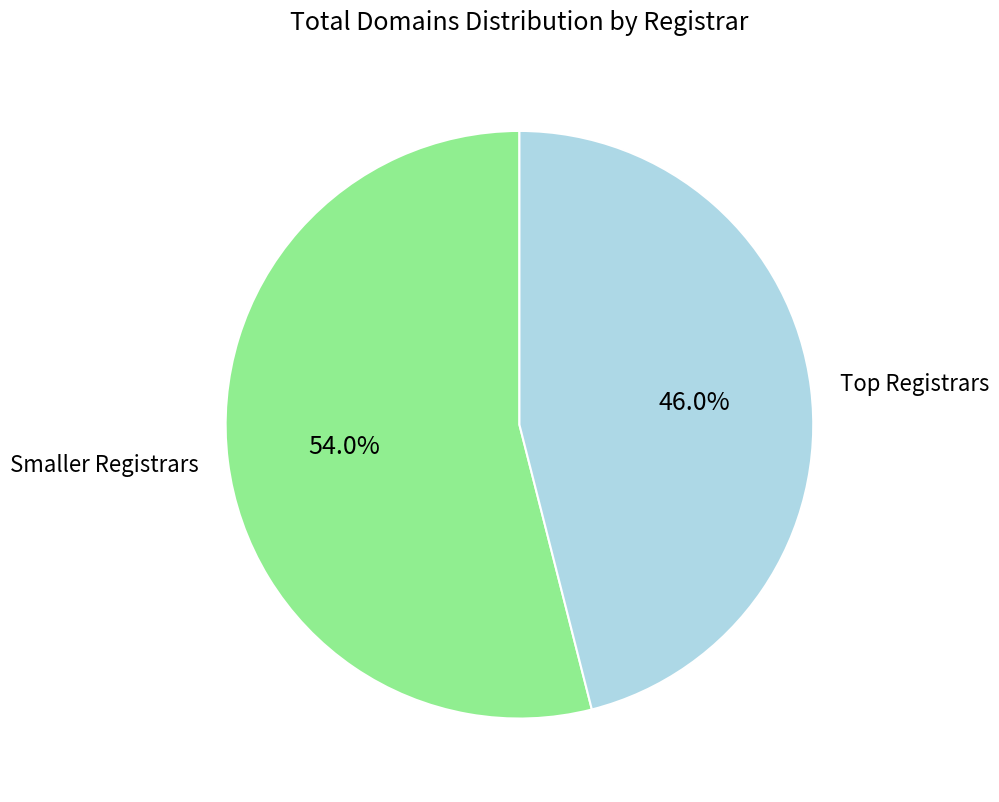

Which slice is the largest?

Smaller Registrars